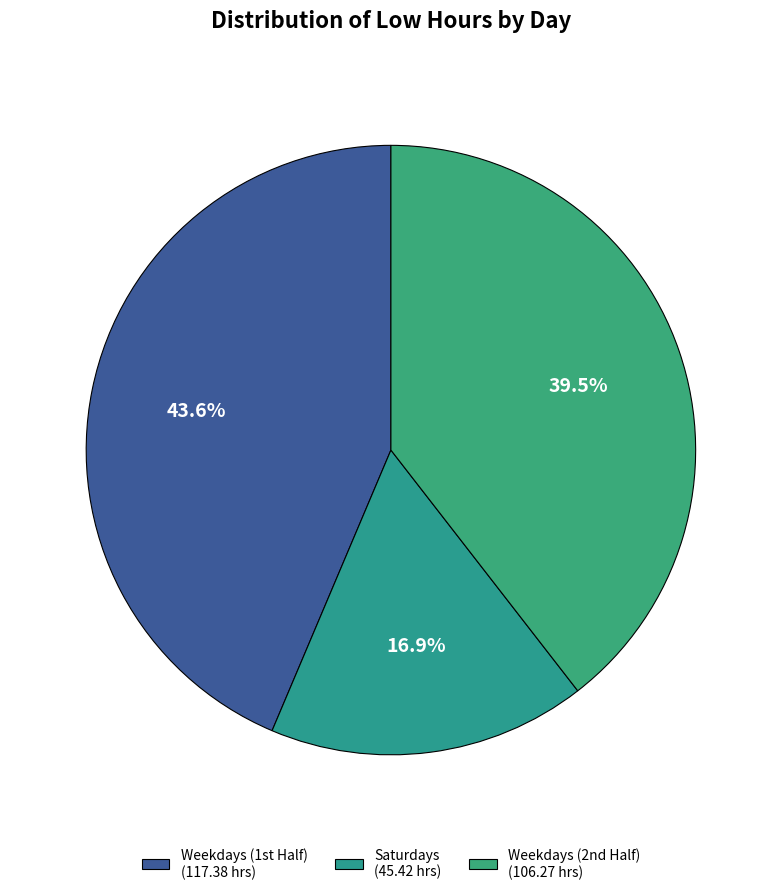

Rank the categories by value from highest to lowest.

Weekdays (1st Half) (117.38 hrs), Weekdays (2nd Half) (106.27 hrs), Saturdays (45.42 hrs)